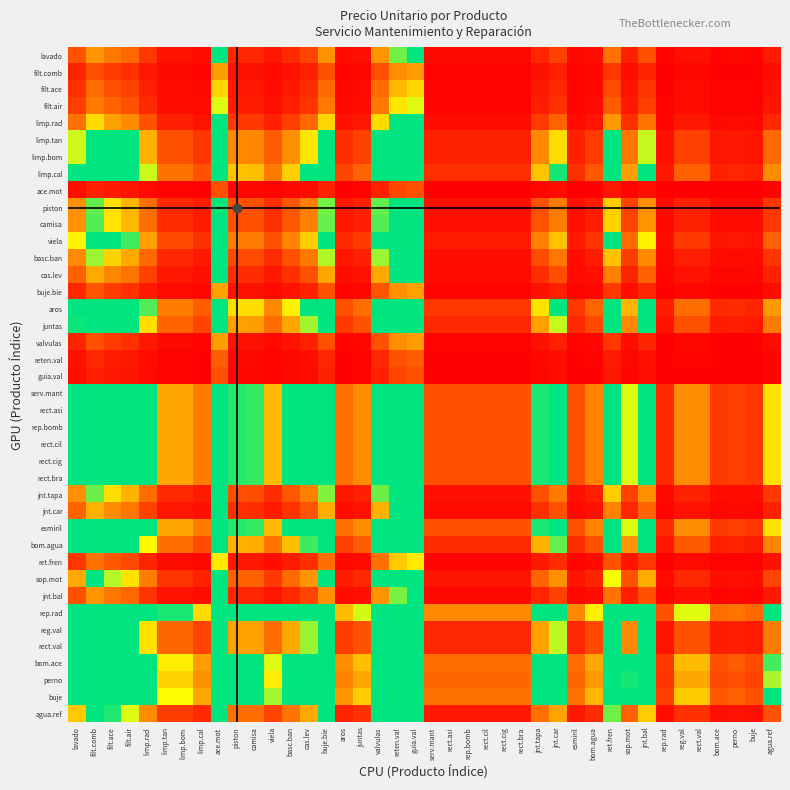

Between jnt.car and buje, which is larger?

jnt.car